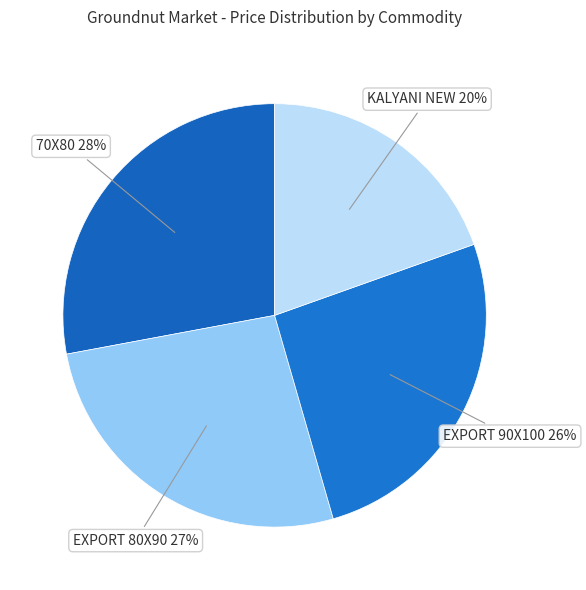

The 70X80 slice represents 18% of the pie. True or false?

False